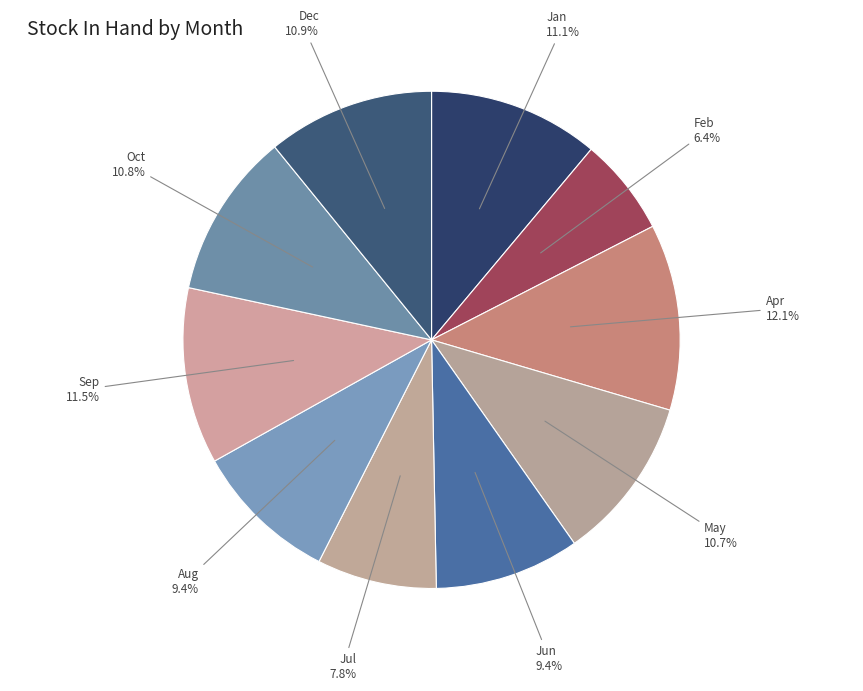

Which slice is the smallest?

Feb